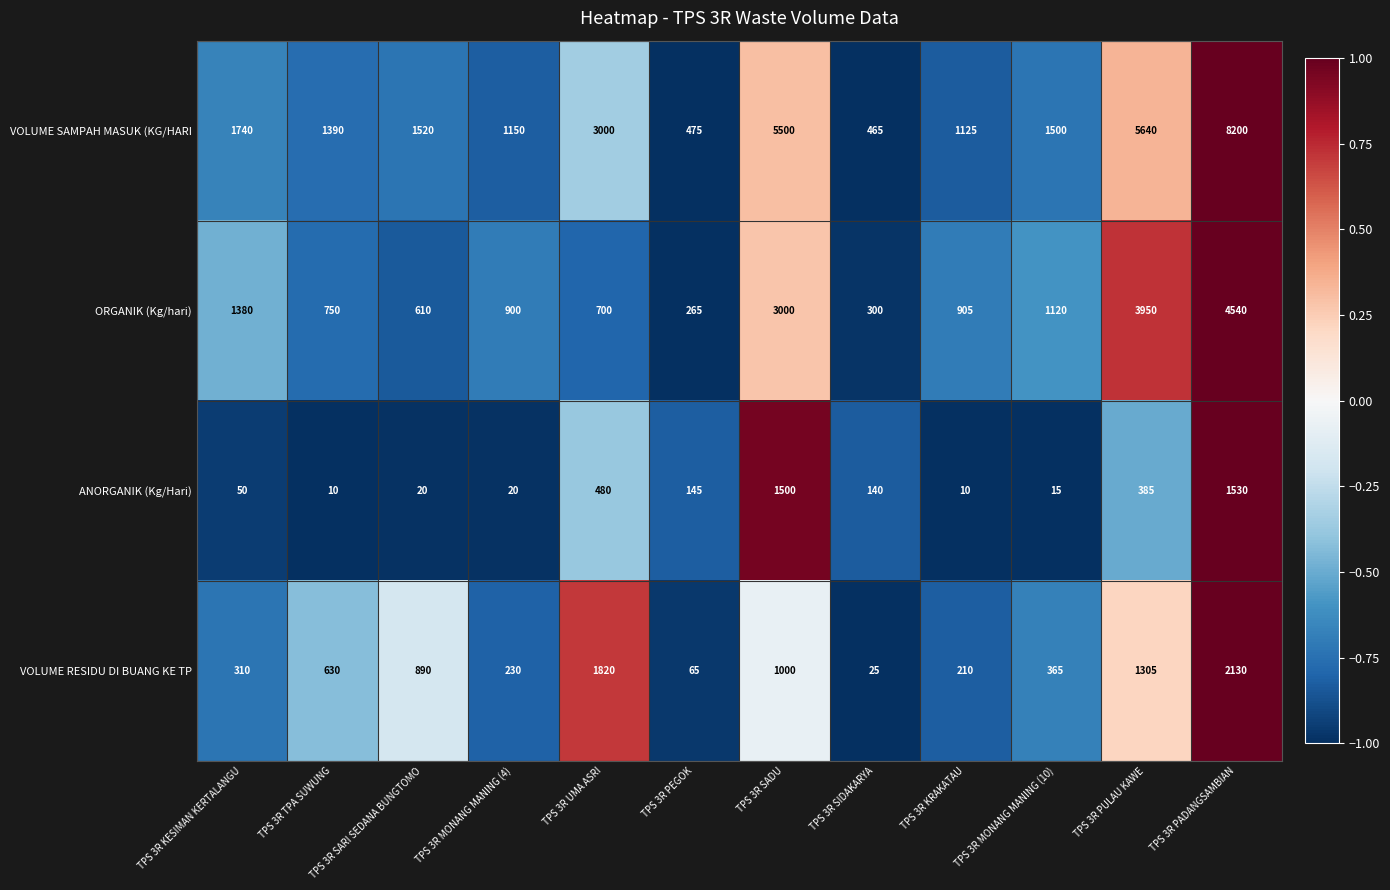

What is the average value of the ANORGANIK (Kg/Hari) series?

359